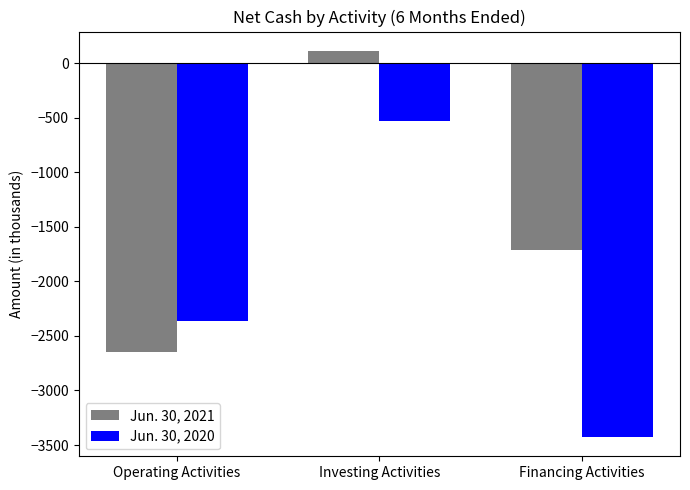

What is the sum of the Jun. 30, 2021 values at Investing Activities and Financing Activities?

-1600